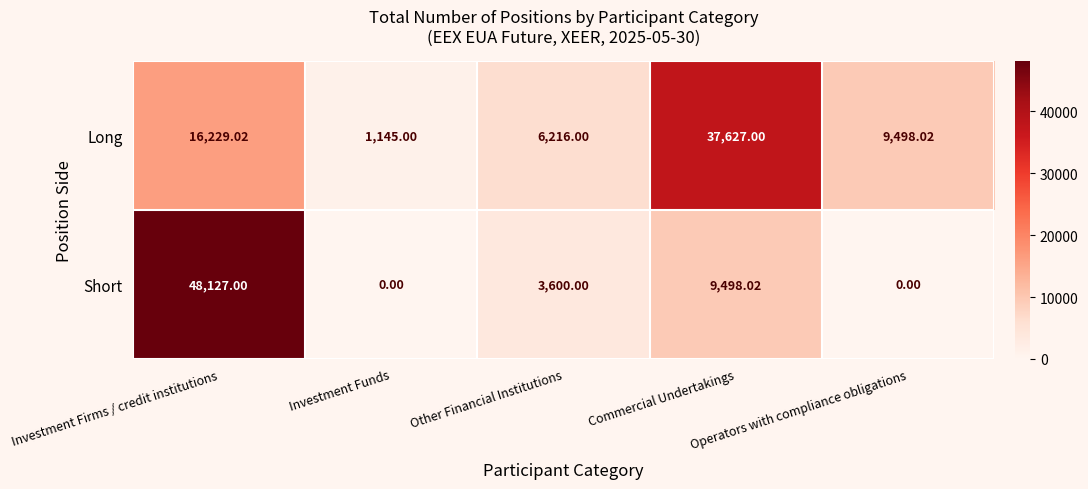

What is the spread (max minus min) of values at Investment Firms / credit institutions?

31898.0